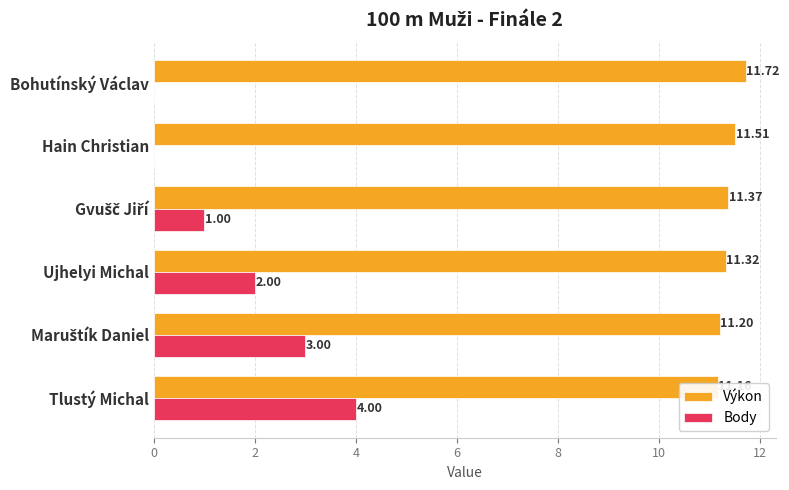

Reading left to right, what are all the values shown in this chart?

Výkon: 11.2	11.2	11.3	11.4	11.5	11.7
Body: 4.0	3.0	2.0	1.0	0.0	0.0